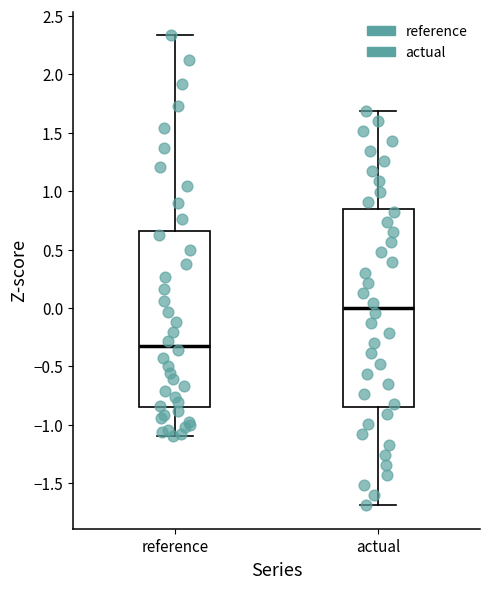

Which box is the tallest, from its lower edge to its upper edge?

actual